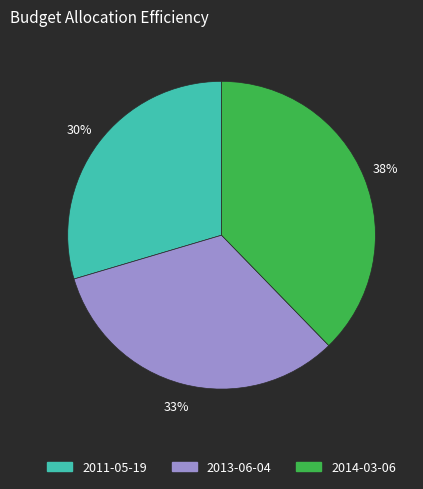

Which category has the biggest portion of the pie?

2014-03-06